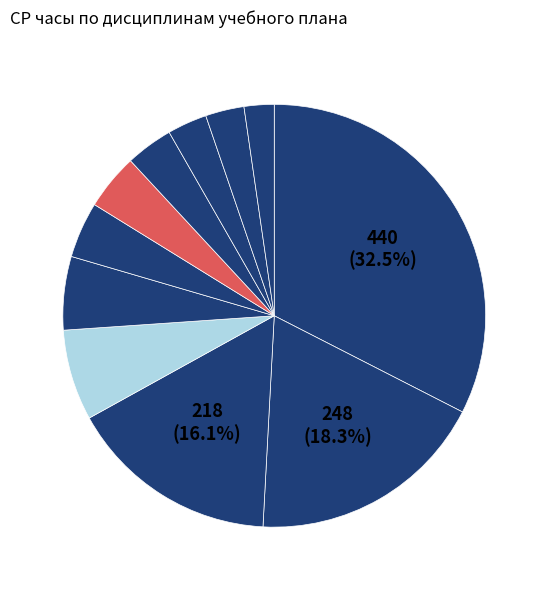

How many segments does this pie chart have?

11